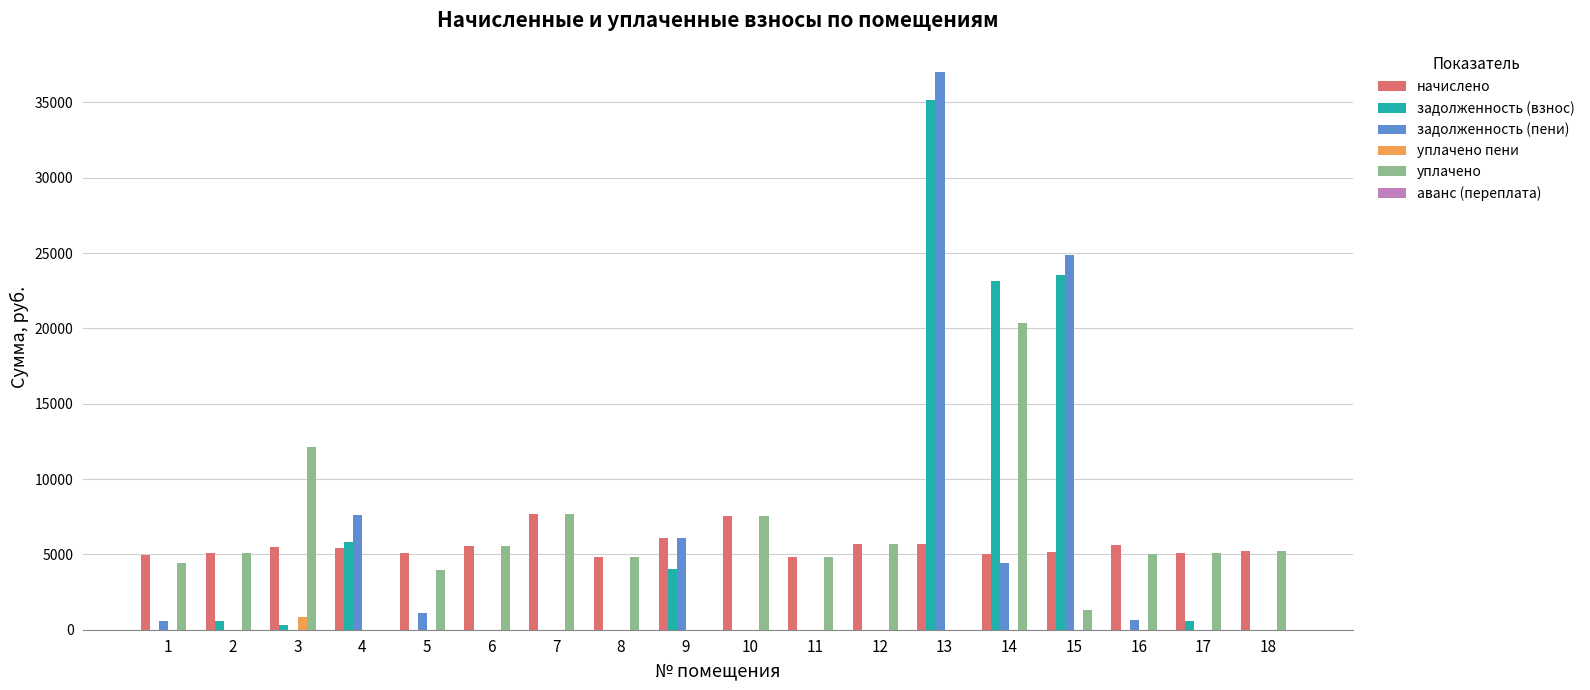

Are the bars horizontal?

No